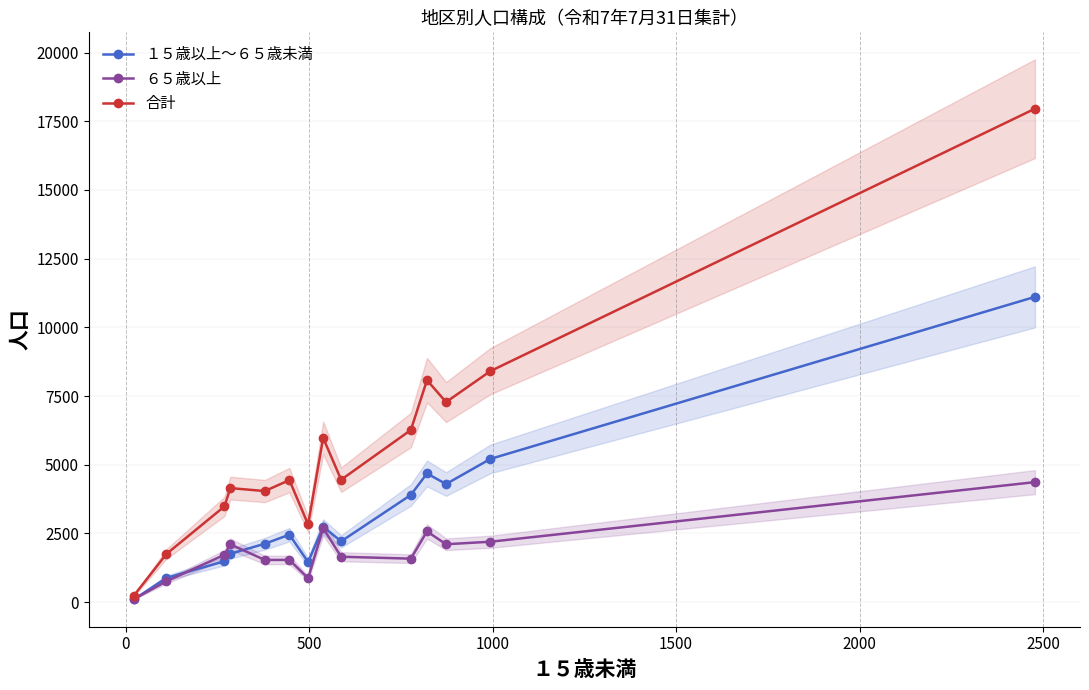

How many lines are shown in the chart?

3